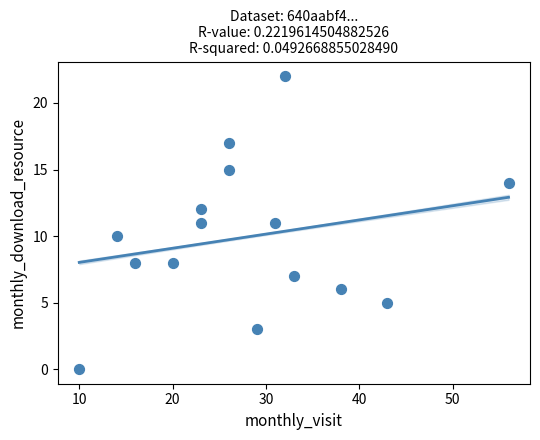

What is the range of X values (max minus min)?

46